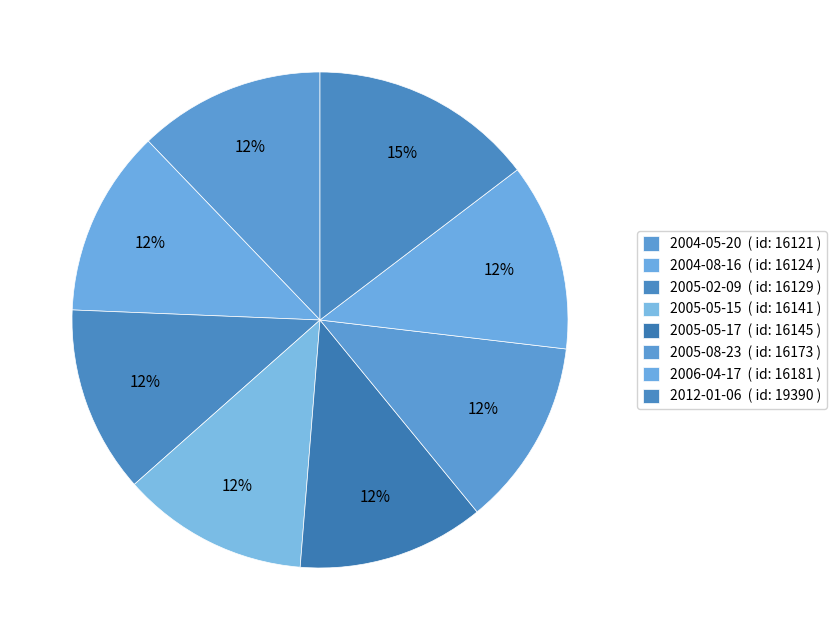

To the nearest percent, what percentage of the pie is 2005-05-17?

12%